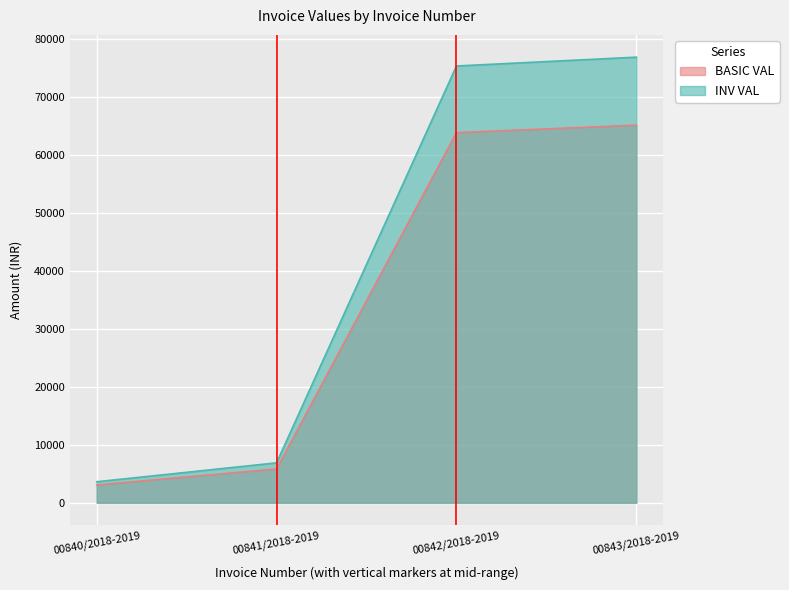

List the labels in order of BASIC VAL value, largest first.

00843/2018-2019, 00842/2018-2019, 00841/2018-2019, 00840/2018-2019